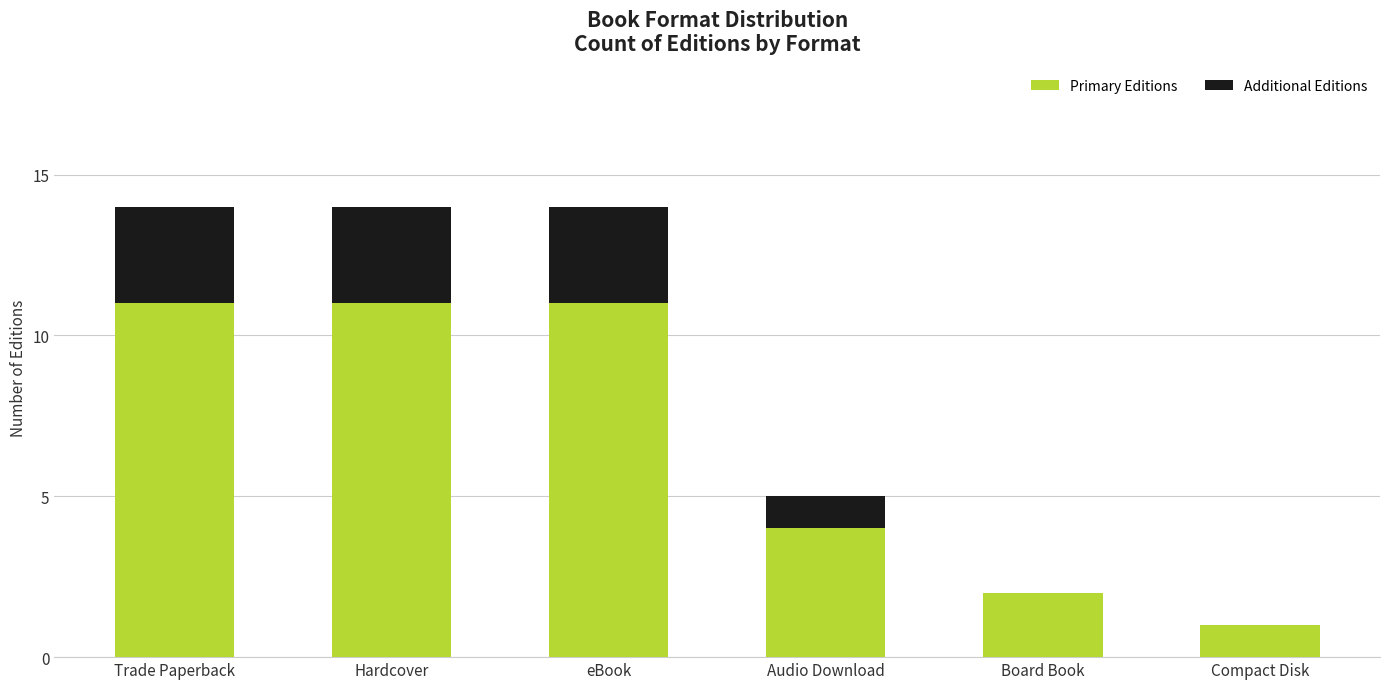

What is the highest value of the Primary Editions series?

11